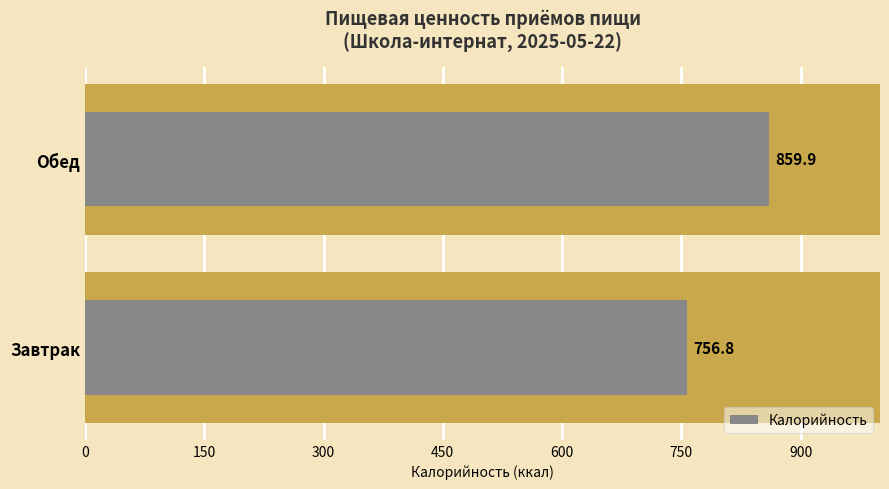

How many series are shown in this chart?

1